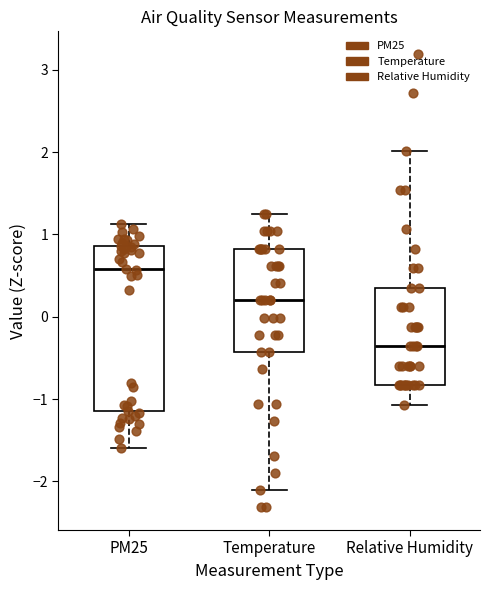

Where does the median line of the box for Temperature sit on the y-axis? The values are not printed on the chart, so give them approximately, as read against the axis.

0.2